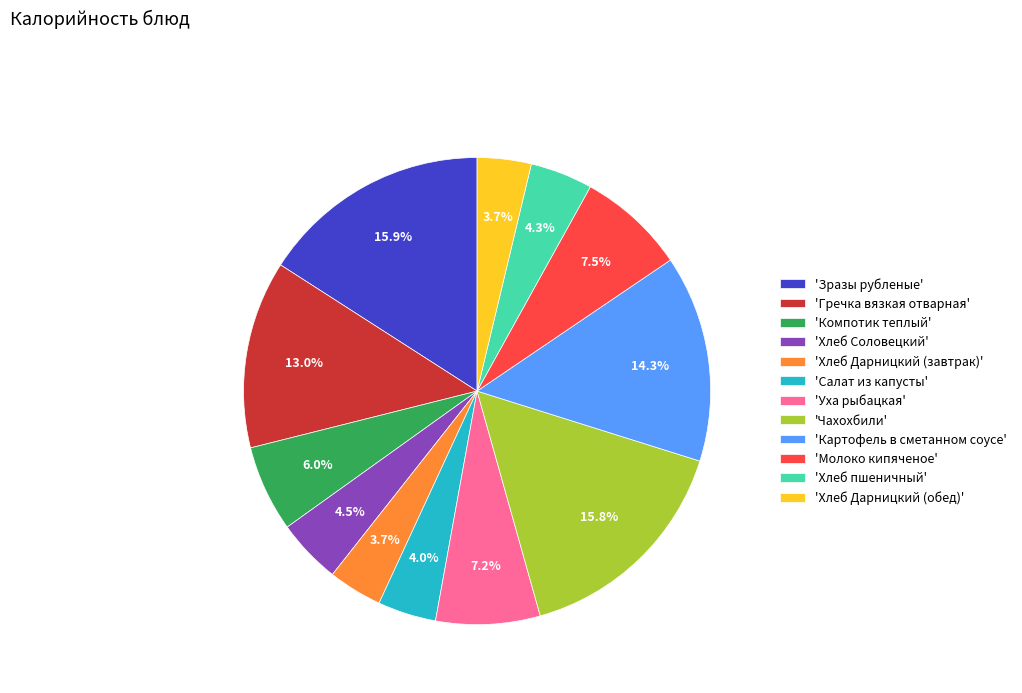

Approximately how many times larger is the value at 'Салат из капусты' compared to 'Гречка вязкая отварная'?

0.3